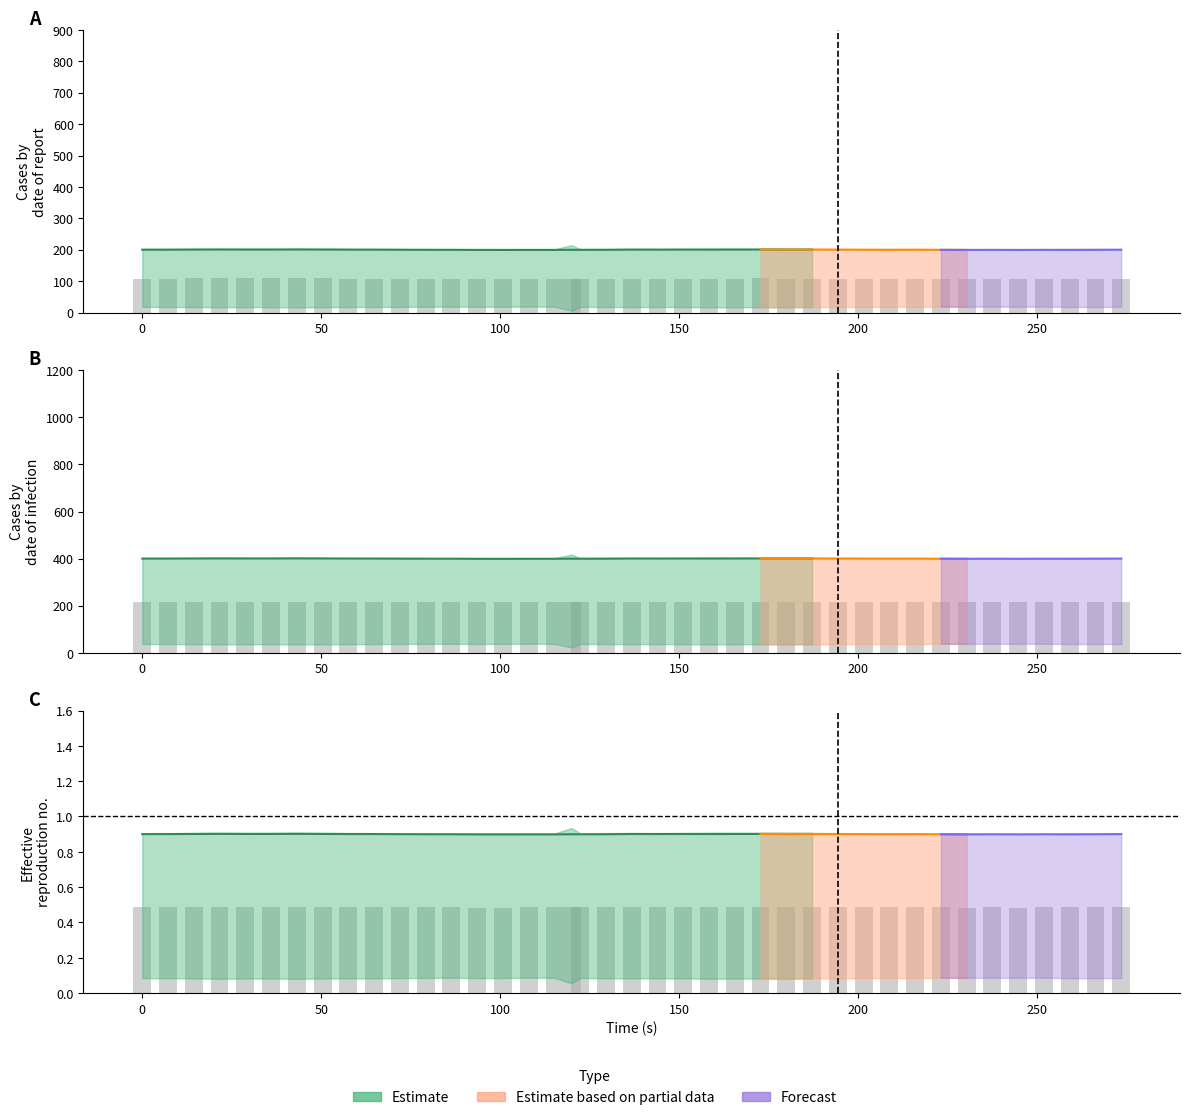

What is the average value?

0.5